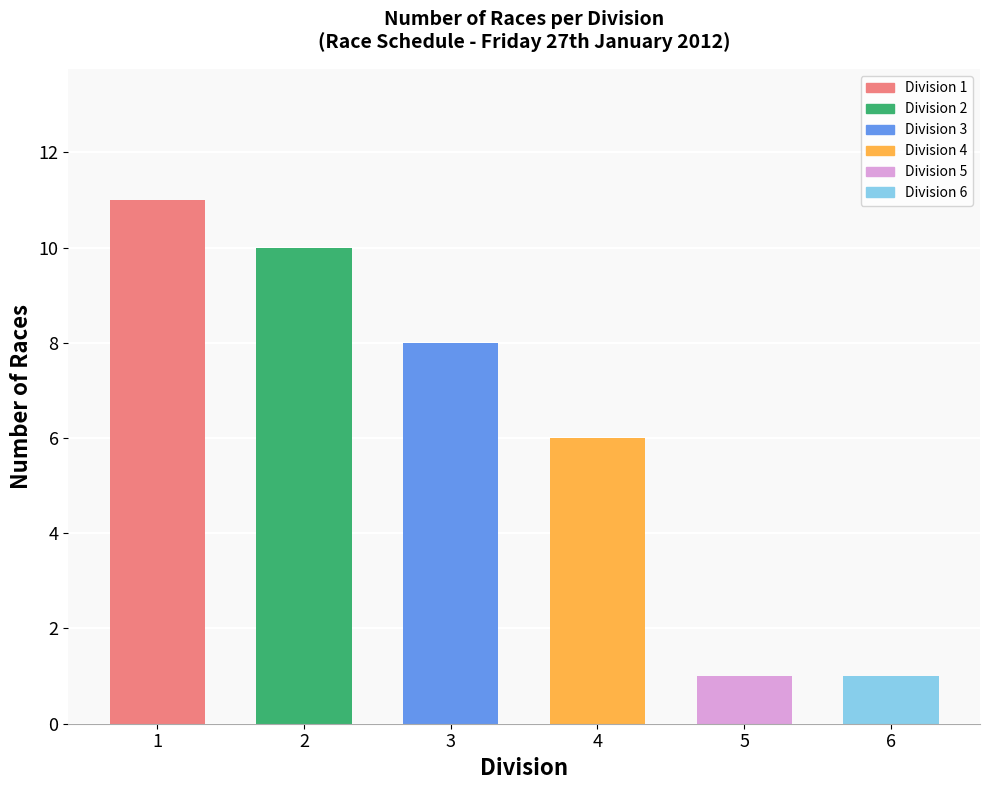

What is the value of the 5th bar from the left?

1